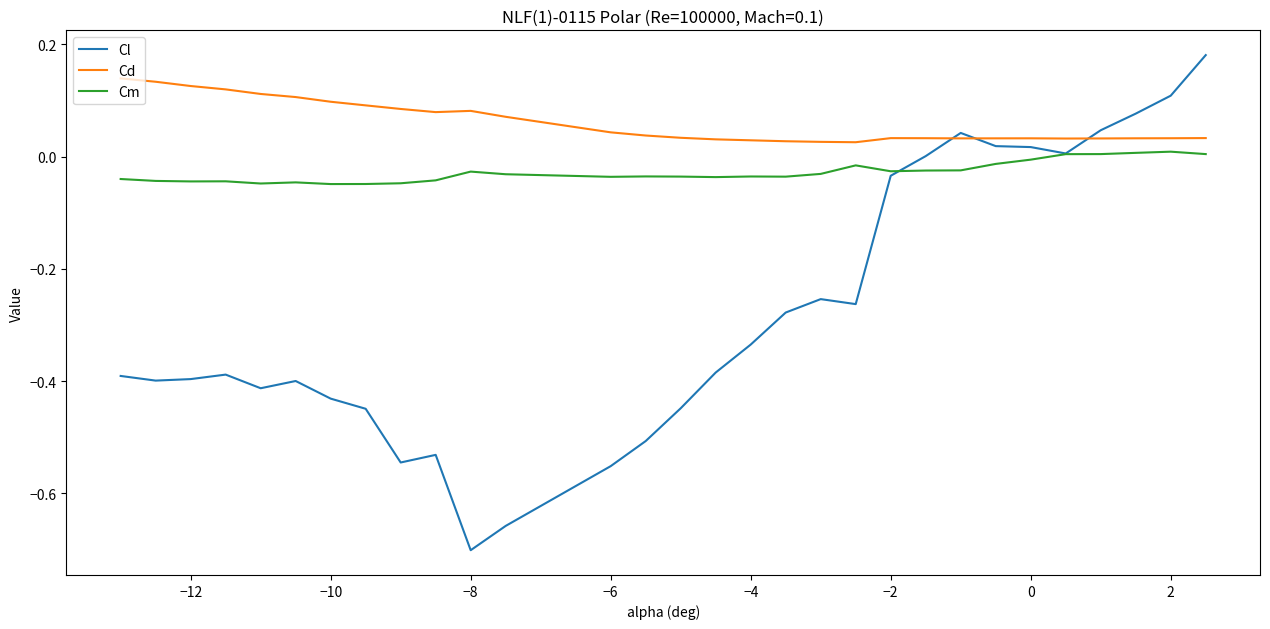

Which series has the largest range (max minus min)?

Cl